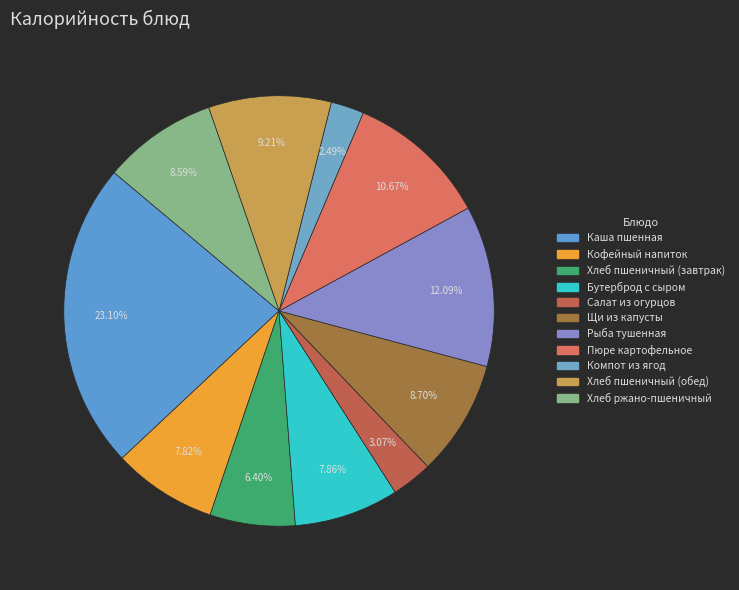

How many slices are in this pie chart?

11